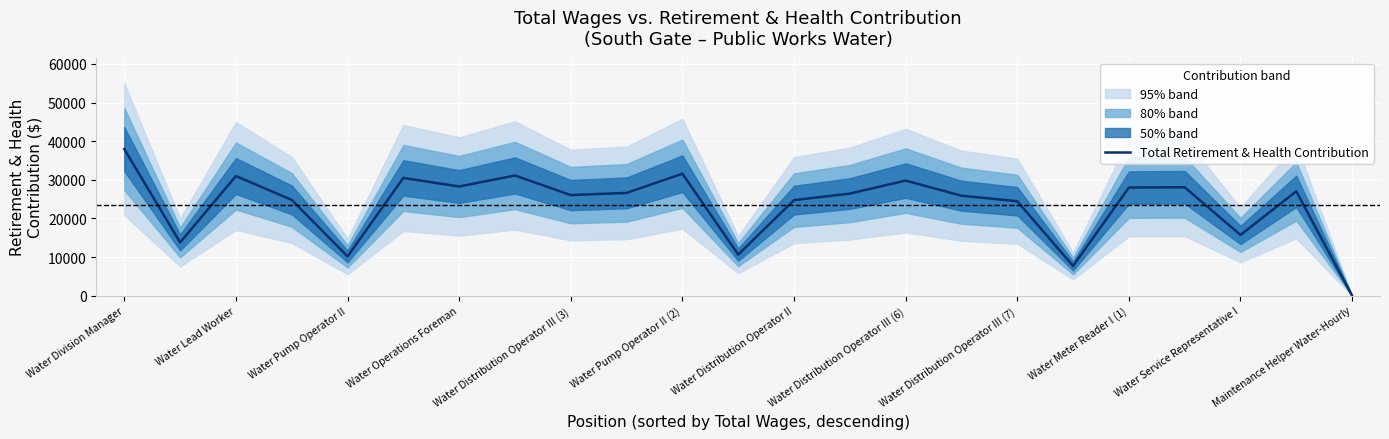

The value of Total Retirement & Health Contribution at Water Pump Operator II (2) is 31593. True or false?

True